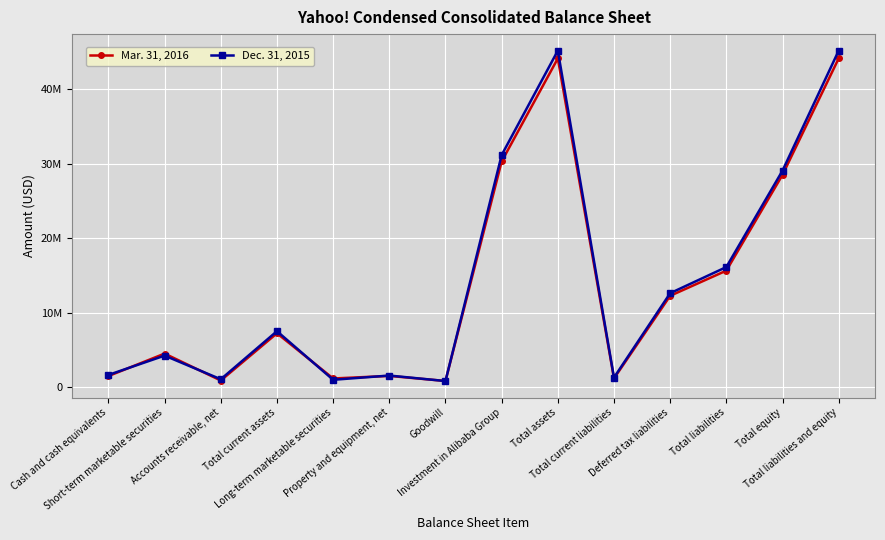

What is the label of the 2nd point from the left?

Short-term marketable securities